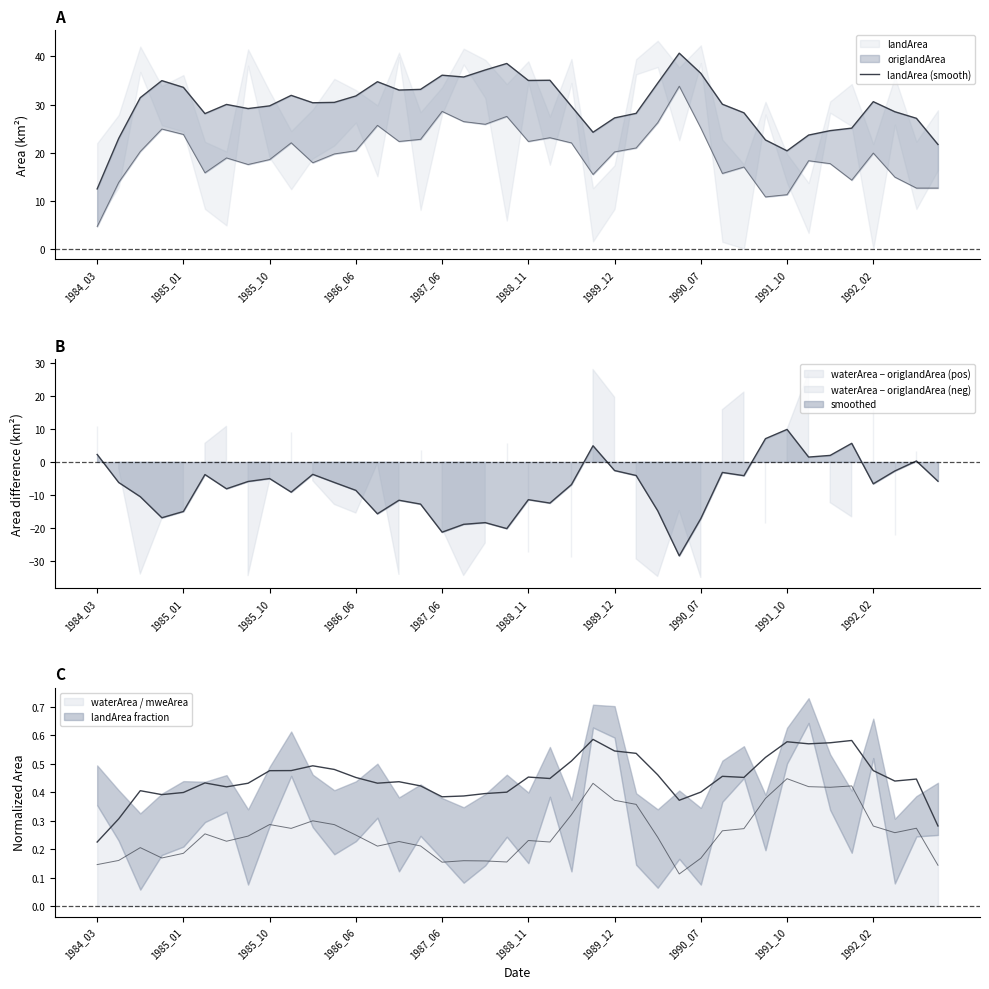

Between 20 and 15, which is larger?

20